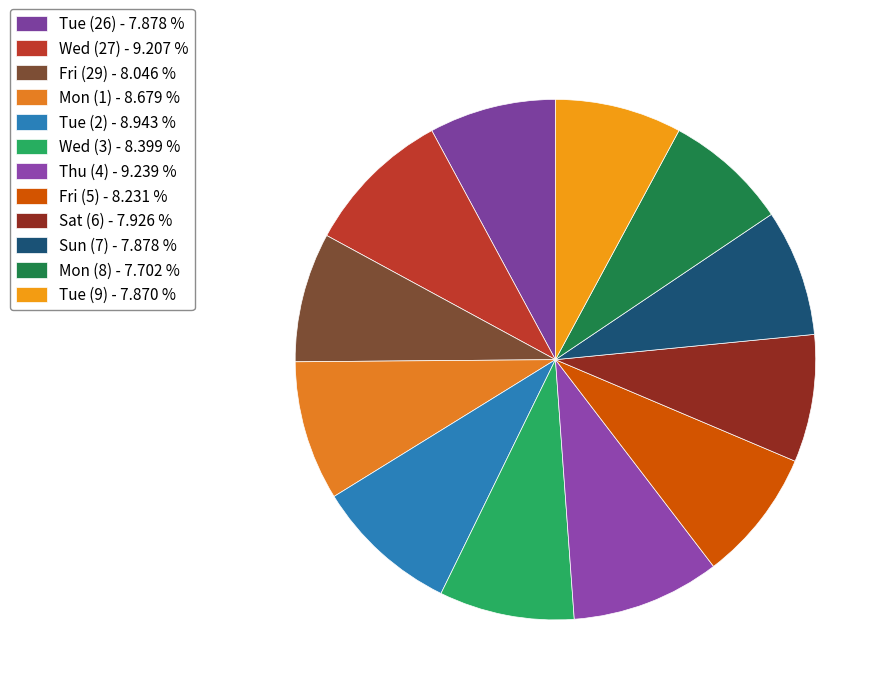

Is it true that Mon (1) is 18% of the pie?

False